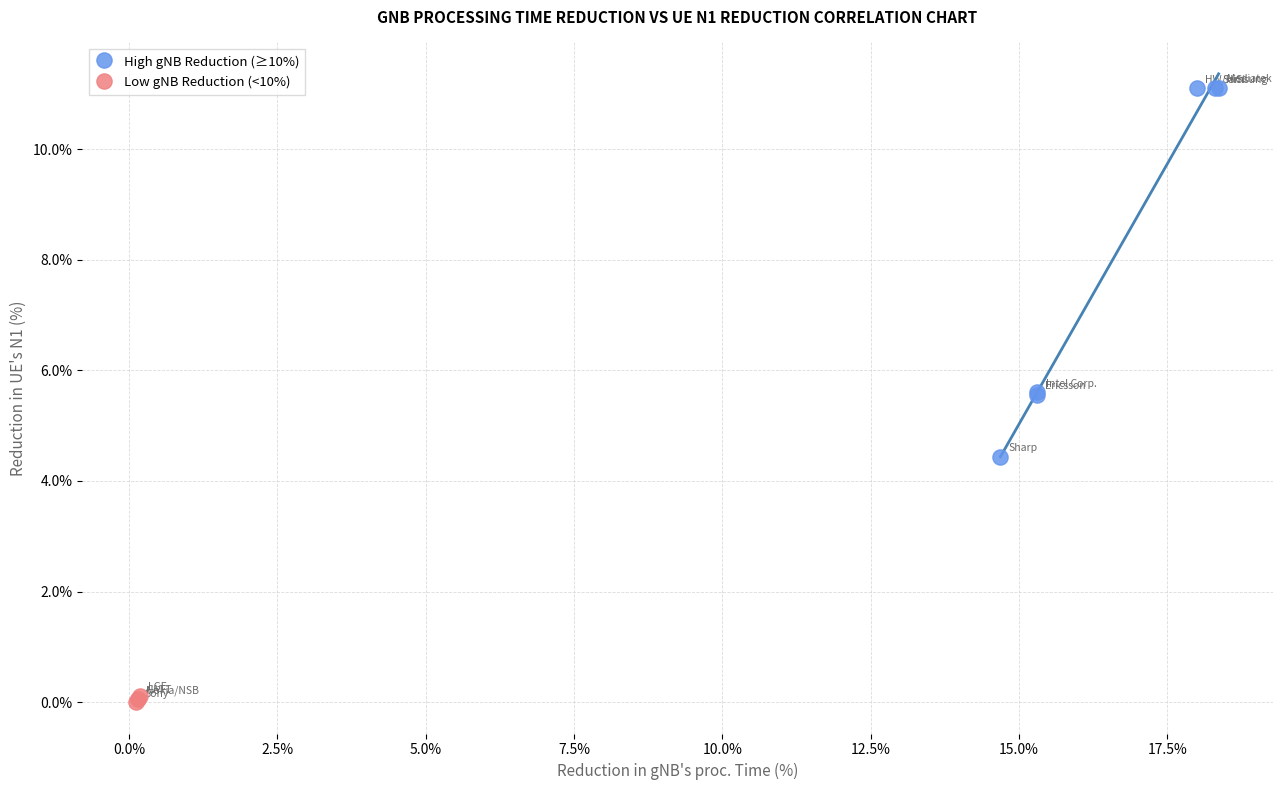

Which series has the widest spread of Y values?

High gNB Reduction (≥10%)